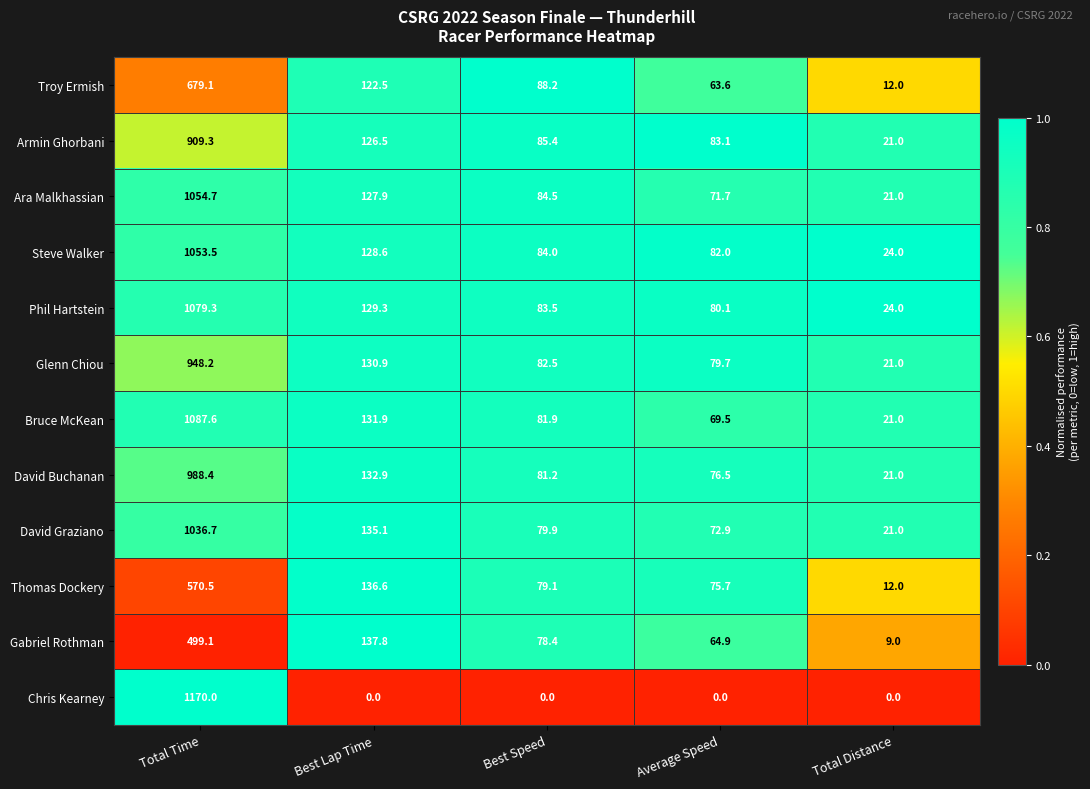

What value does the Troy Ermish series have at Best Lap Time?

122.5